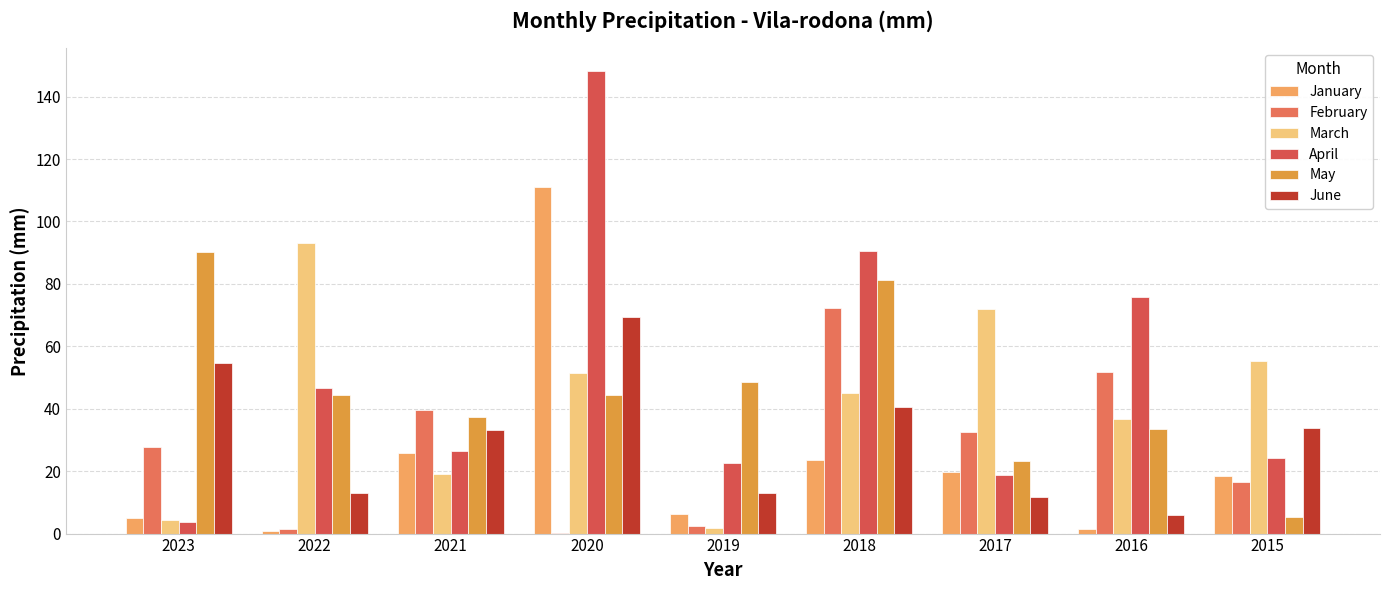

What is the value of the February bar at the 5th from the left?

2.5